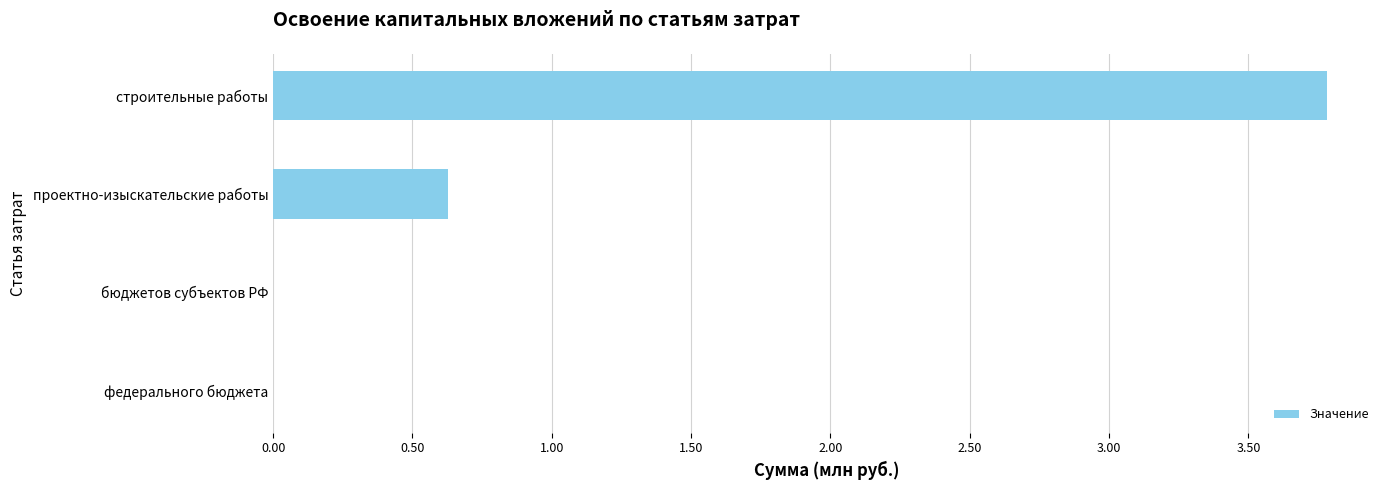

What is the change in value from федерального бюджета to проектно-изыскательские работы?

+0.6